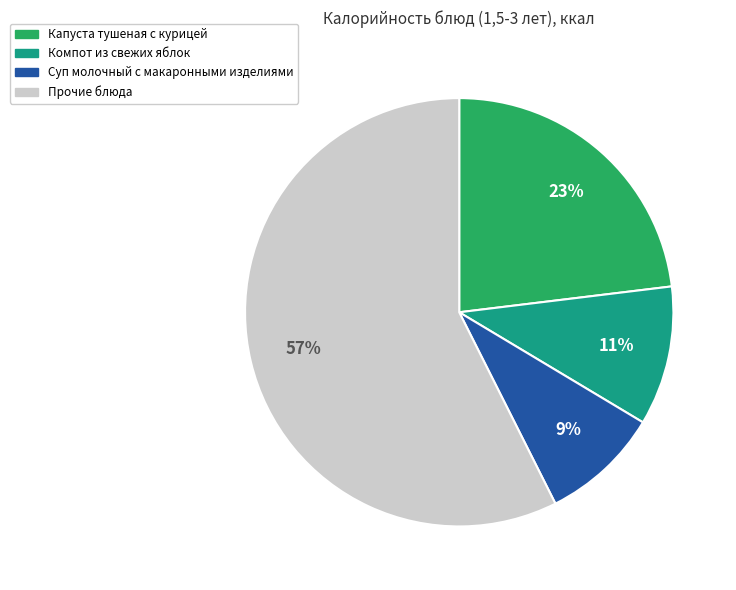

Is there any slice that represents more than half of the pie?

Yes